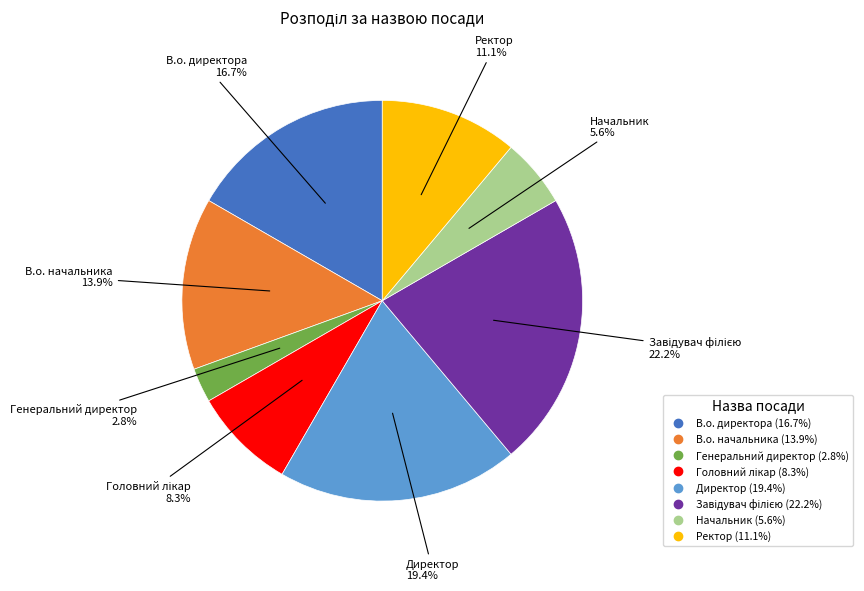

How much of the chart is everything except В.о. начальника?

86.1%